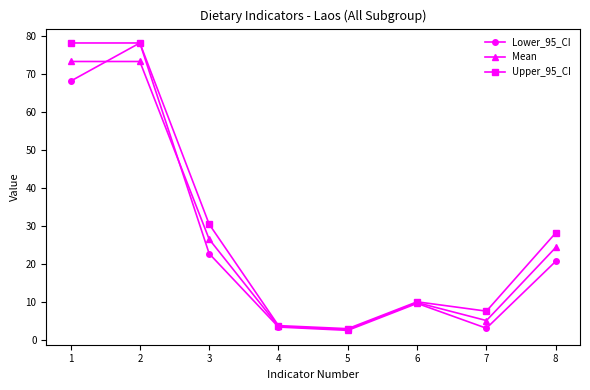

What is the difference between the highest and lowest values at 1?

10.1